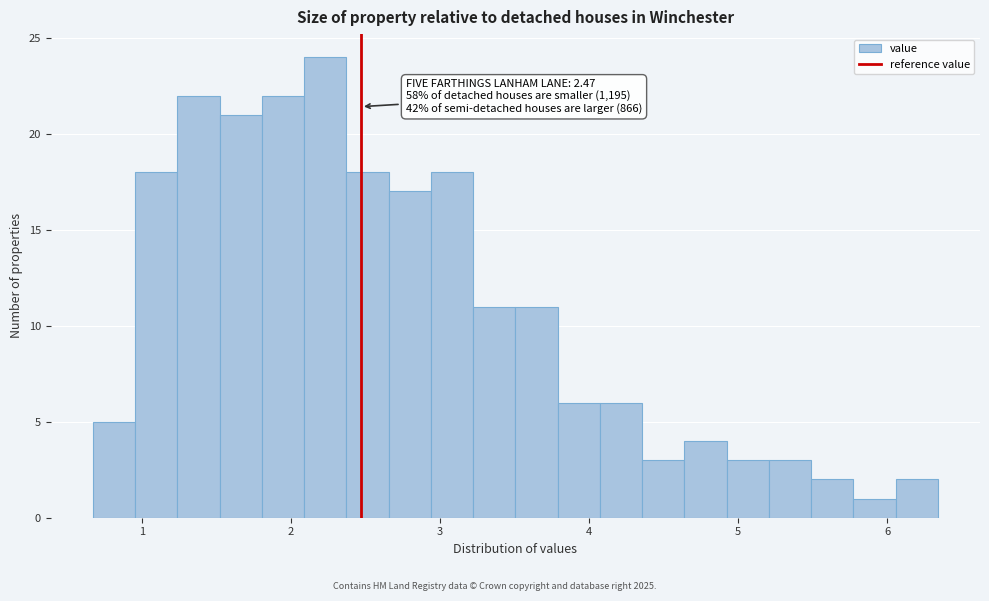

Around what value on the x-axis is the tallest bar? Give the approximate position of its centre, as read against the axis.

2.2